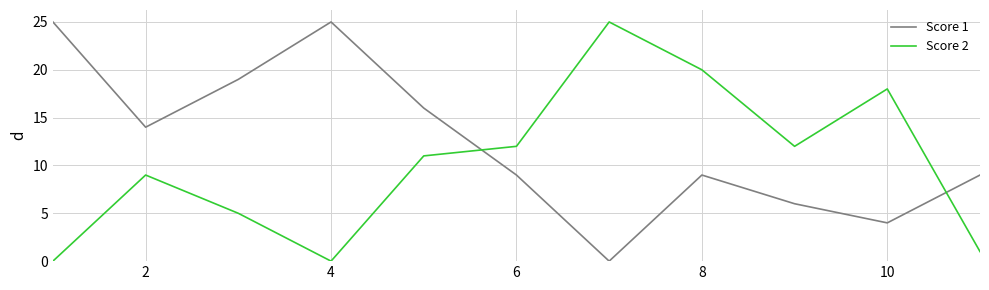

Which series has the largest total across all categories?

Score 1